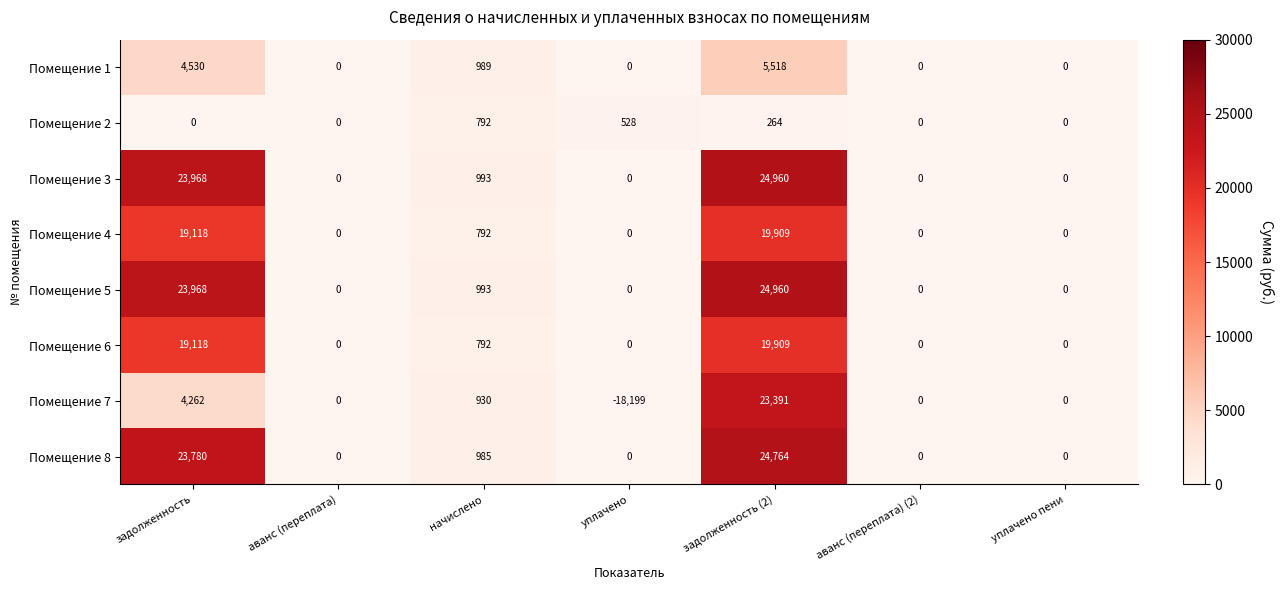

The value of Помещение 5 at начислено is 993. True or false?

True